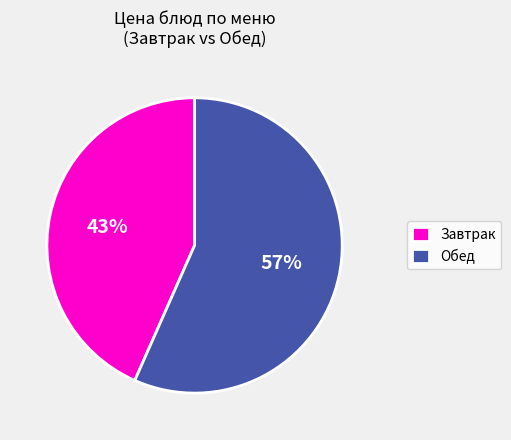

The Завтрак slice represents 56% of the pie. True or false?

False